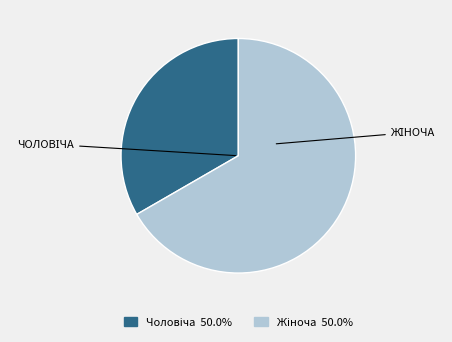

Does any single category account for the majority?

Yes